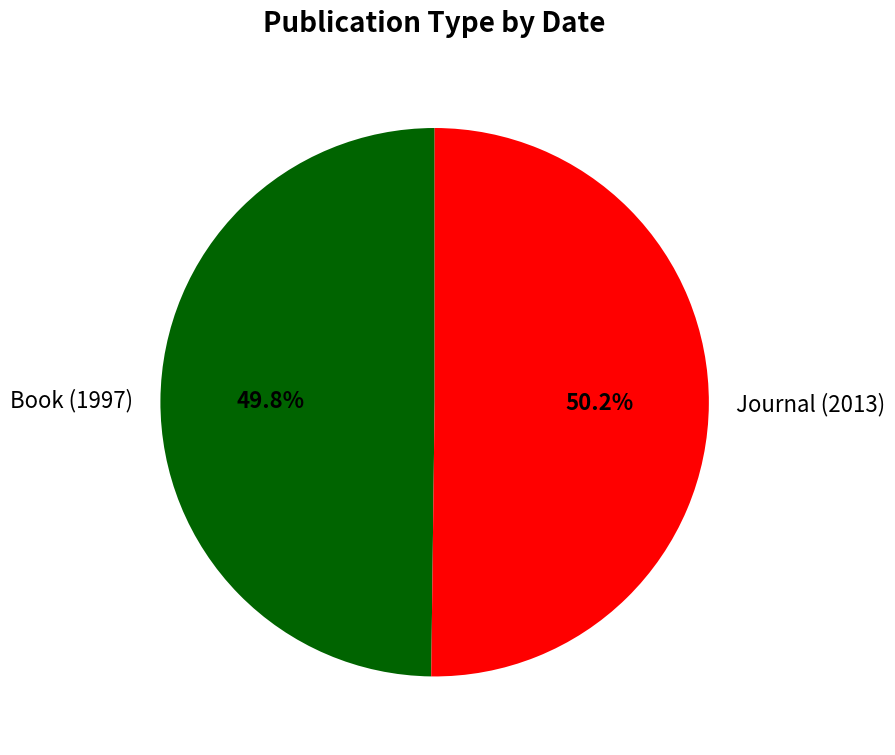

How much of the chart is everything except Journal (2013)?

49.8%